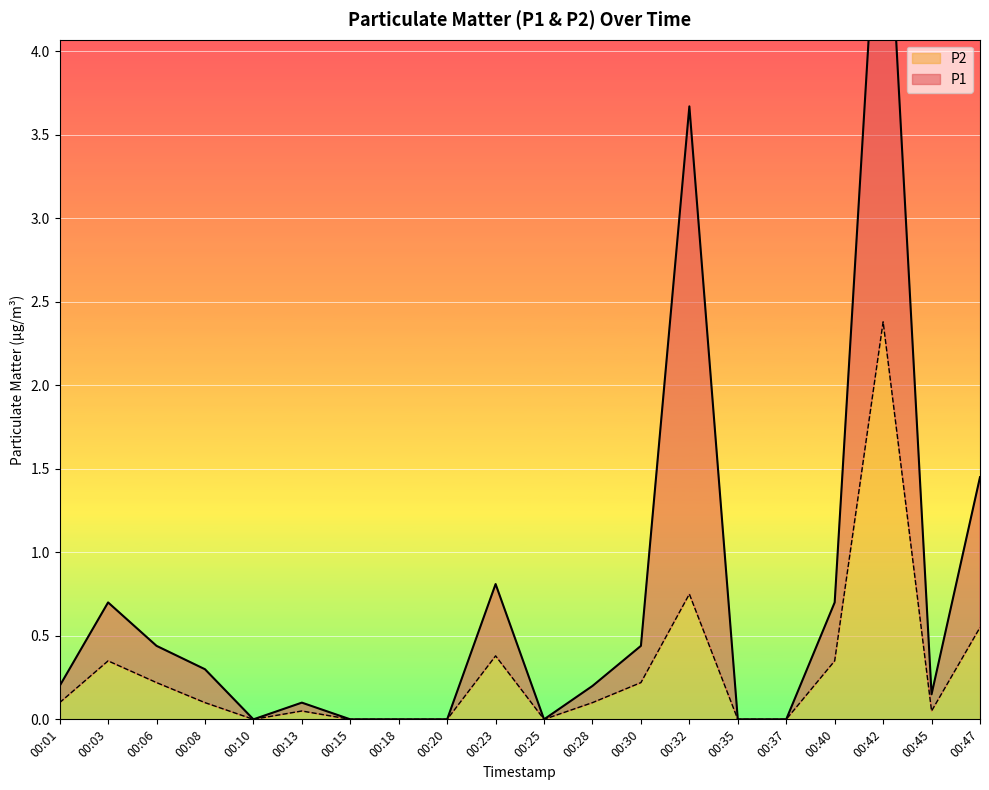

Is it true that P1 equals 0.0 at 00:25?

True